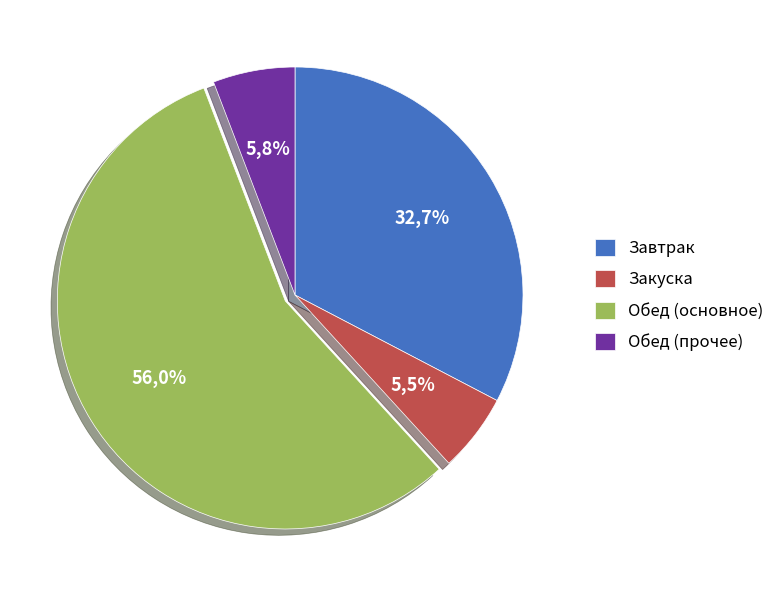

Is it true that кисломол. is 1% of the pie?

False